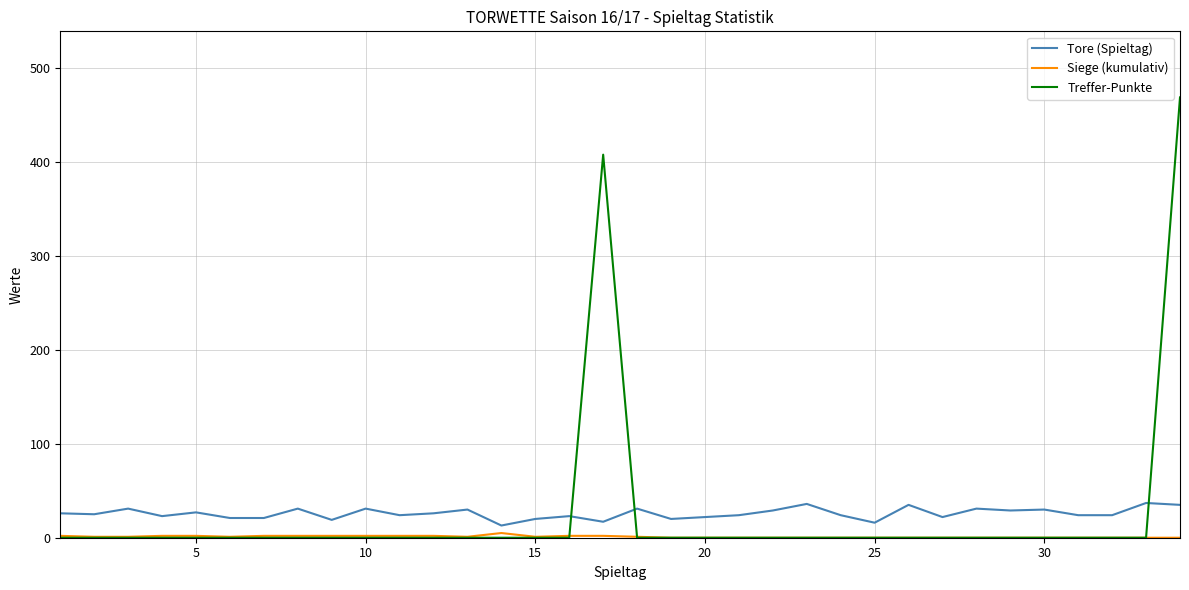

Which series has the widest spread of values?

Treffer-Punkte